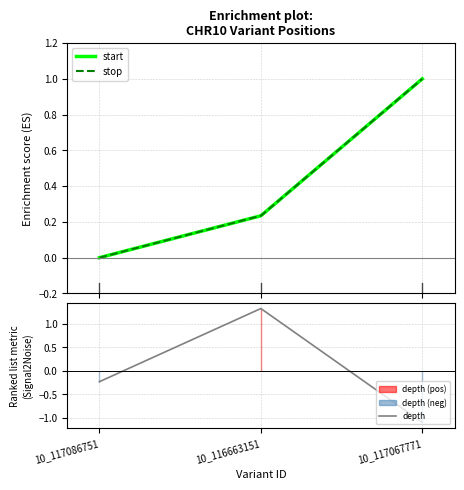

What is the total value across all series at 10_117067771?

0.9